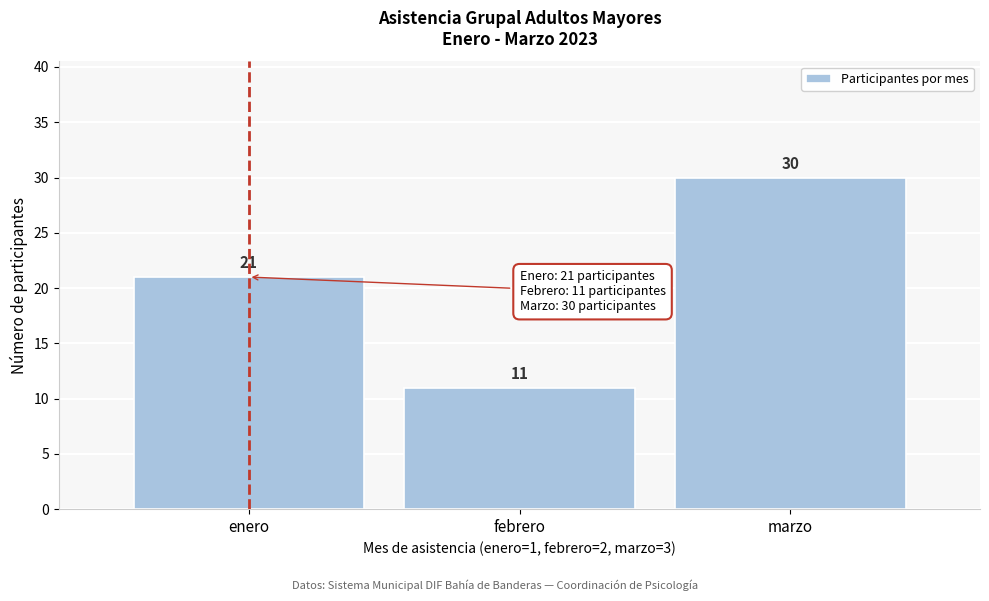

Reading left to right, extract all data points from this chart.

enero=21	febrero=11	marzo=30